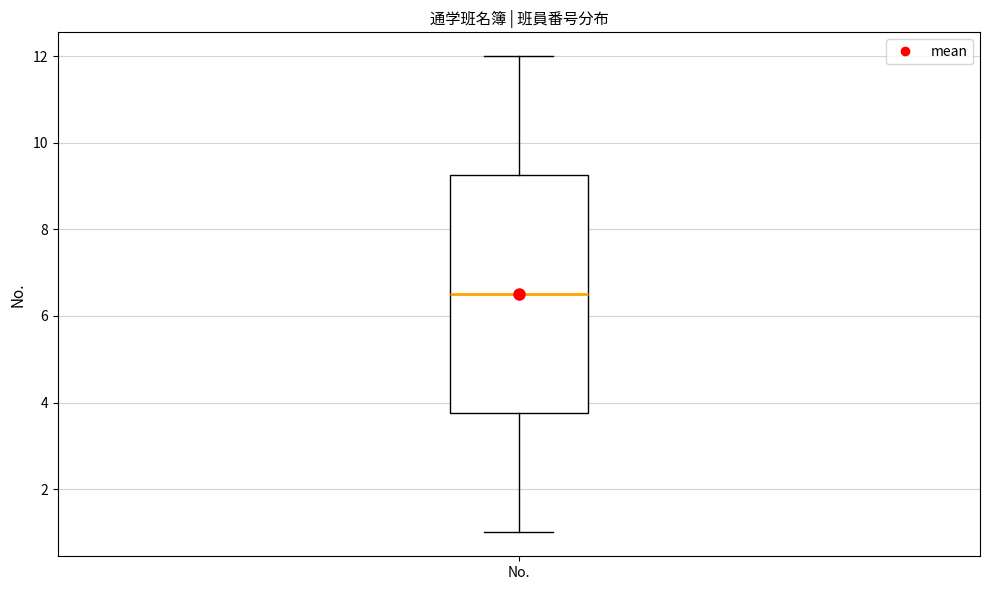

Read this box plot against the y-axis: the position of the median line, the range covered by the box, and the ends of both whiskers. The values are not printed on the chart, so give them approximately, as read against the axis.

median 6.6, box 3.8 to 9.2, whiskers 1.0 to 12.0